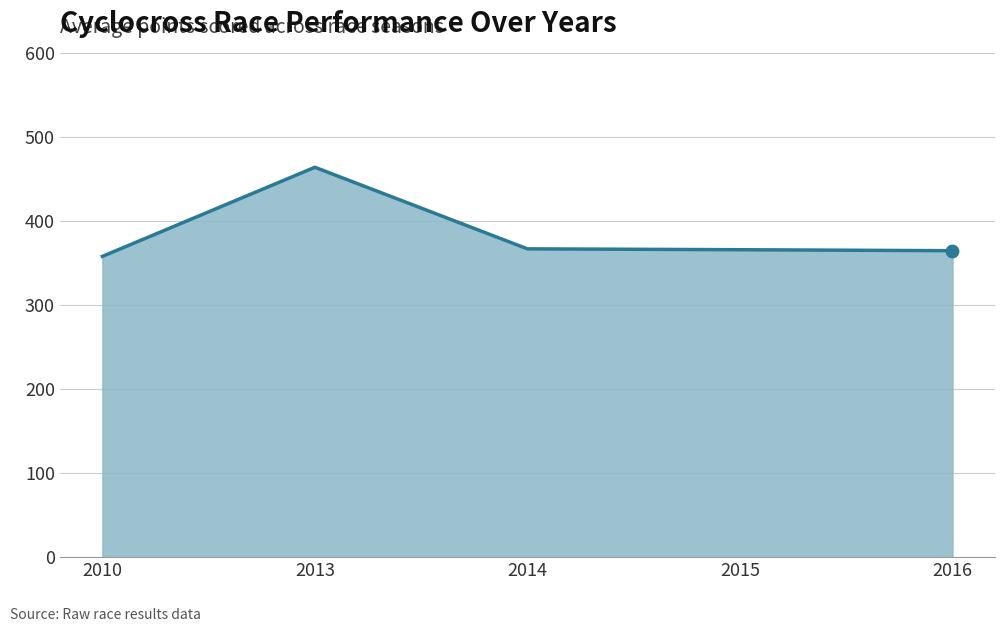

What is the change in value from 2013 to 2015?

-98.1